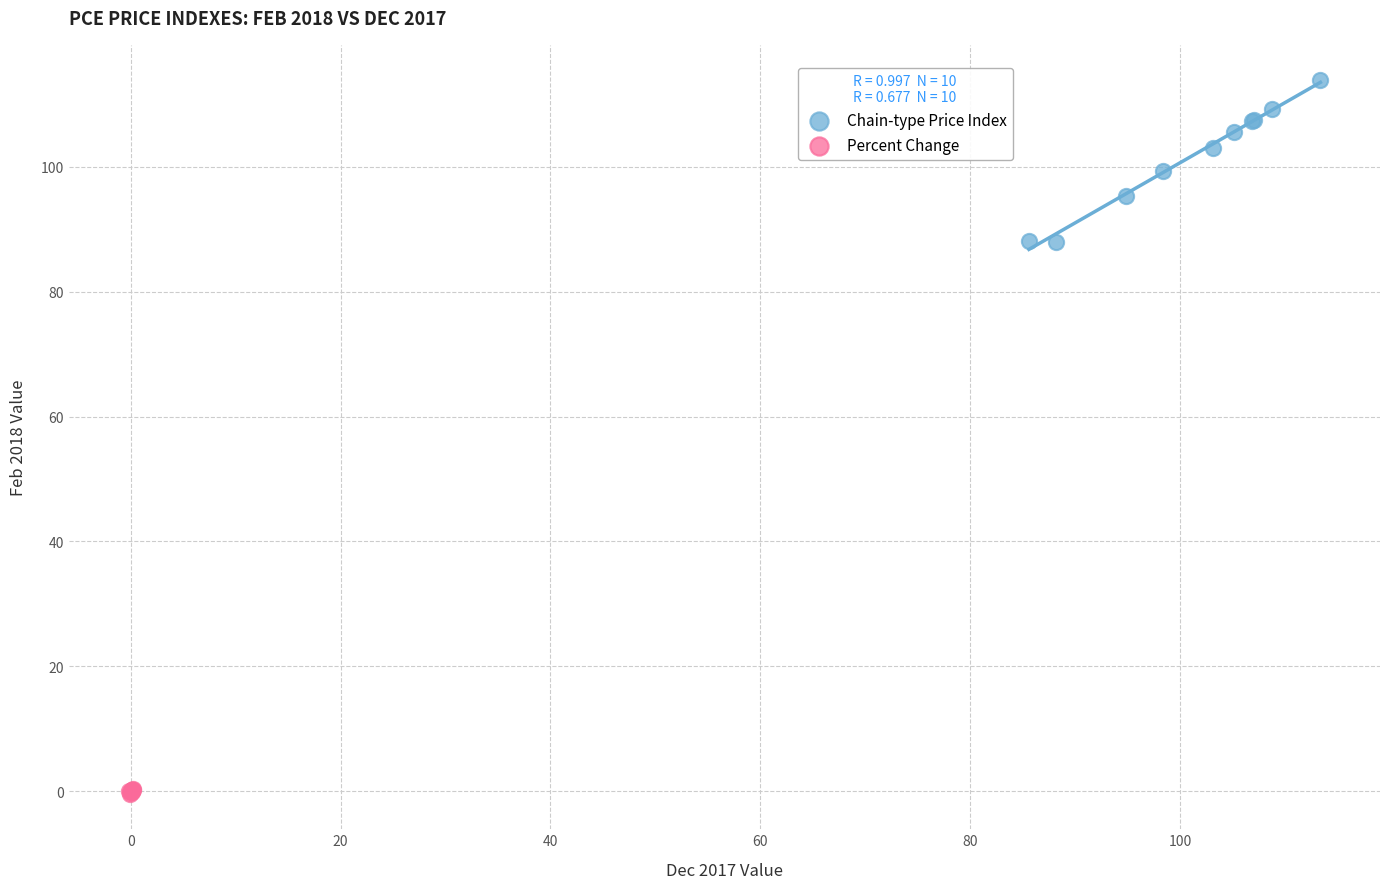

Which series has the widest spread of Y values?

Chain-type Price Index